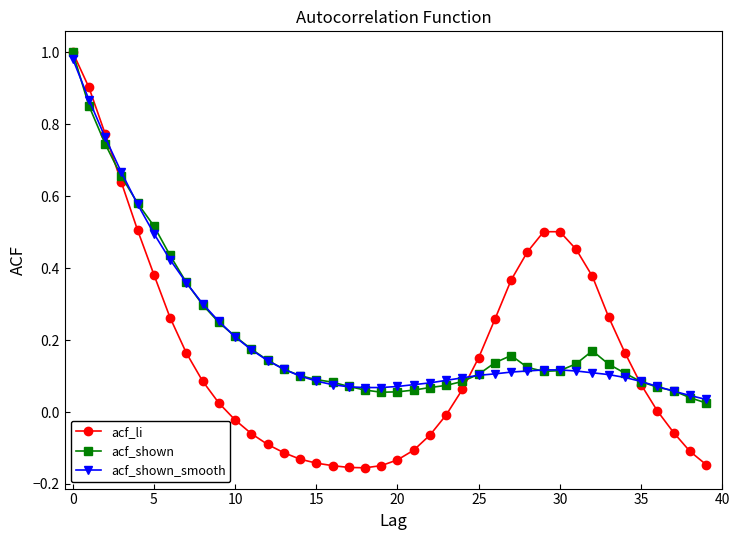

Which series has the widest spread of values?

acf_li